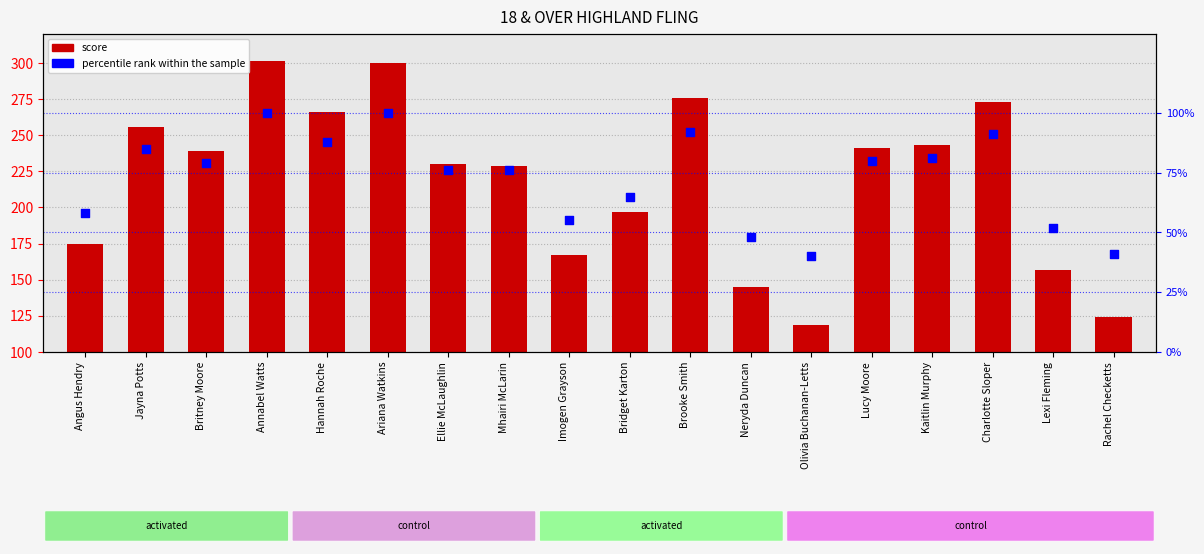

What are all the series names shown in the legend?

score, percentile rank